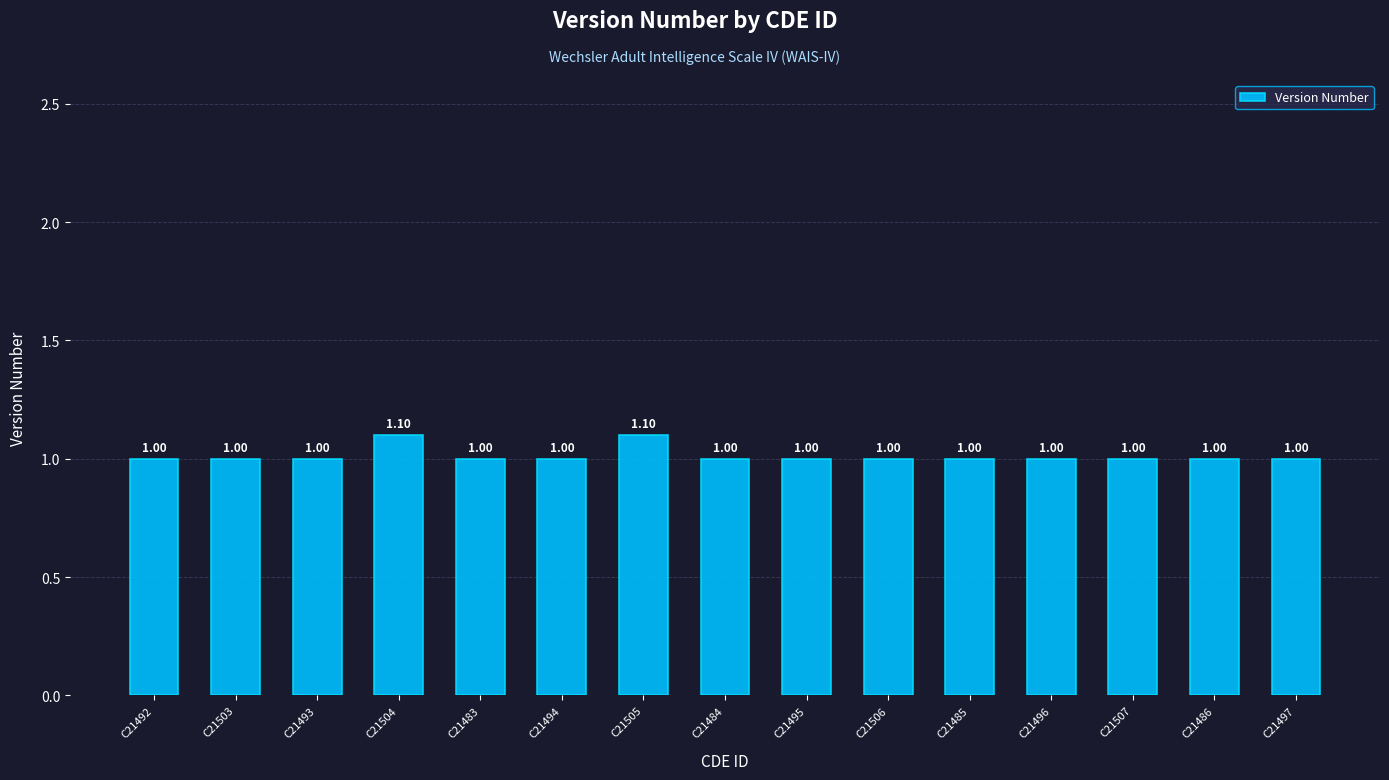

Reading left to right, list all the values displayed in this chart.

C21492=1.0	C21503=1.0	C21493=1.0	C21504=1.1	C21483=1.0	C21494=1.0	C21505=1.1	C21484=1.0	C21495=1.0	C21506=1.0	C21485=1.0	C21496=1.0	C21507=1.0	C21486=1.0	C21497=1.0